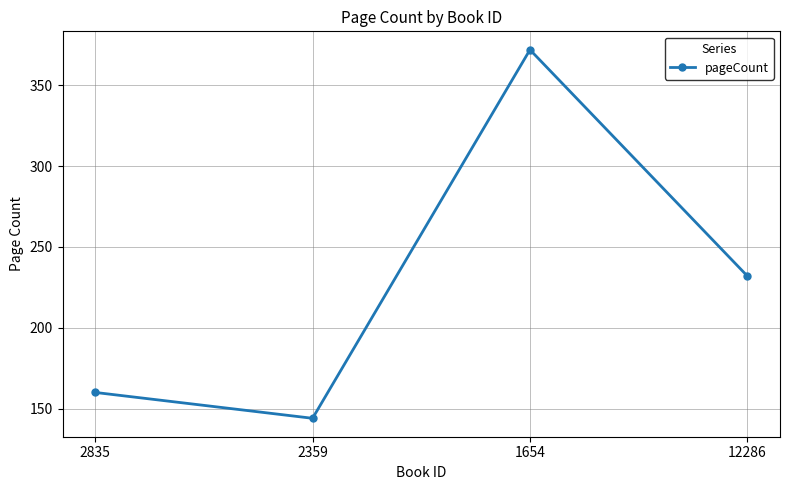

What is the change in value from 2359 to 1654?

+228